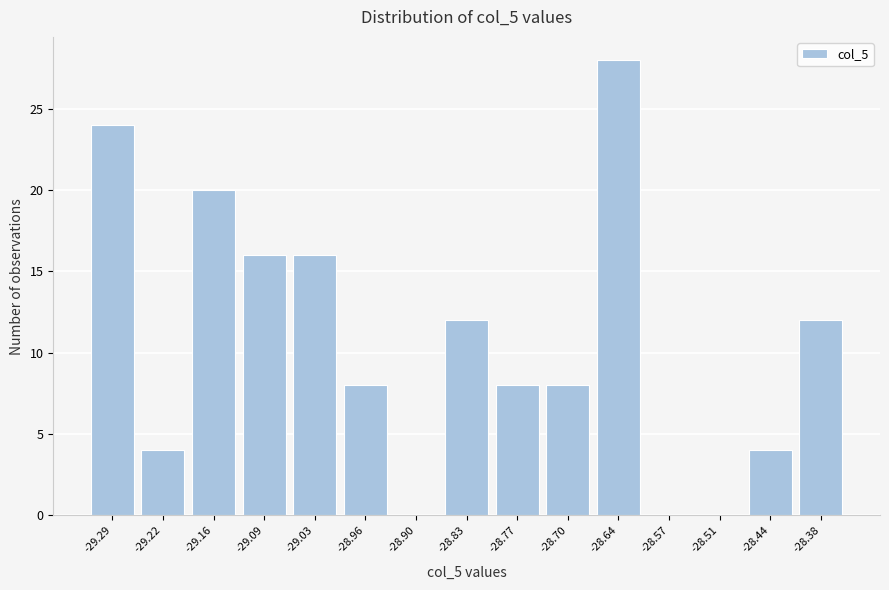

Reading right to left, what are all the values shown in this chart?

-28.38=12	-28.44=4	-28.51=0	-28.57=0	-28.64=28	-28.70=8	-28.77=8	-28.83=12	-28.90=0	-28.96=8	-29.03=16	-29.09=16	-29.16=20	-29.22=4	-29.29=24